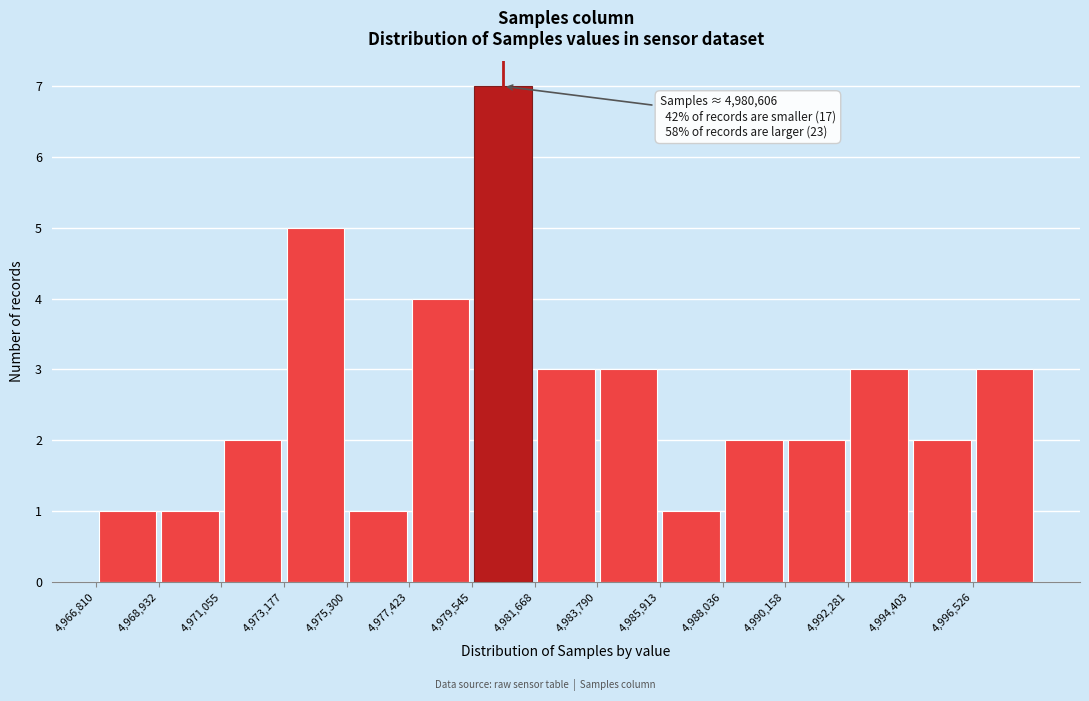

Which range on the x-axis has the tallest bar?

4979500 to 4981500